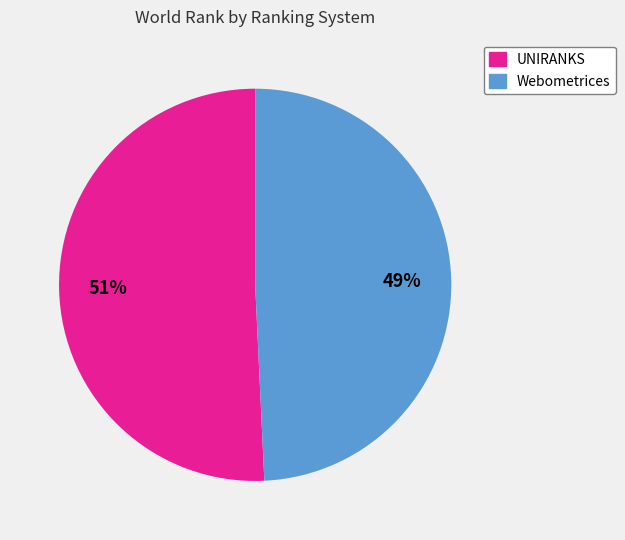

Which slice is the largest?

UNIRANKS